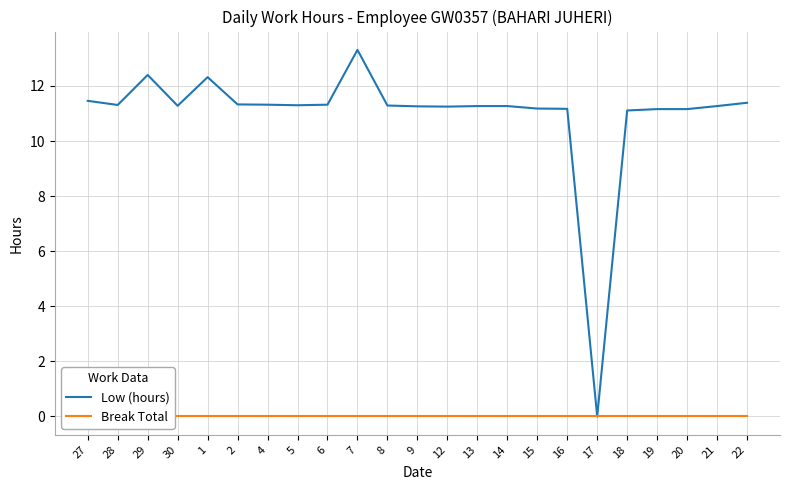

Is it true that Low (hours) equals 17.0 at 28?

False